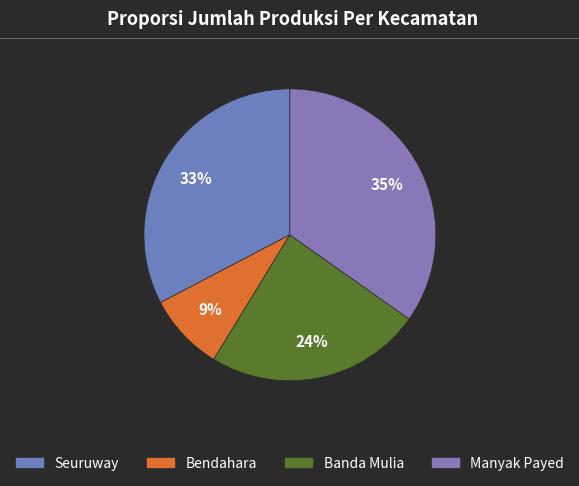

Which slice is the smallest?

Bendahara